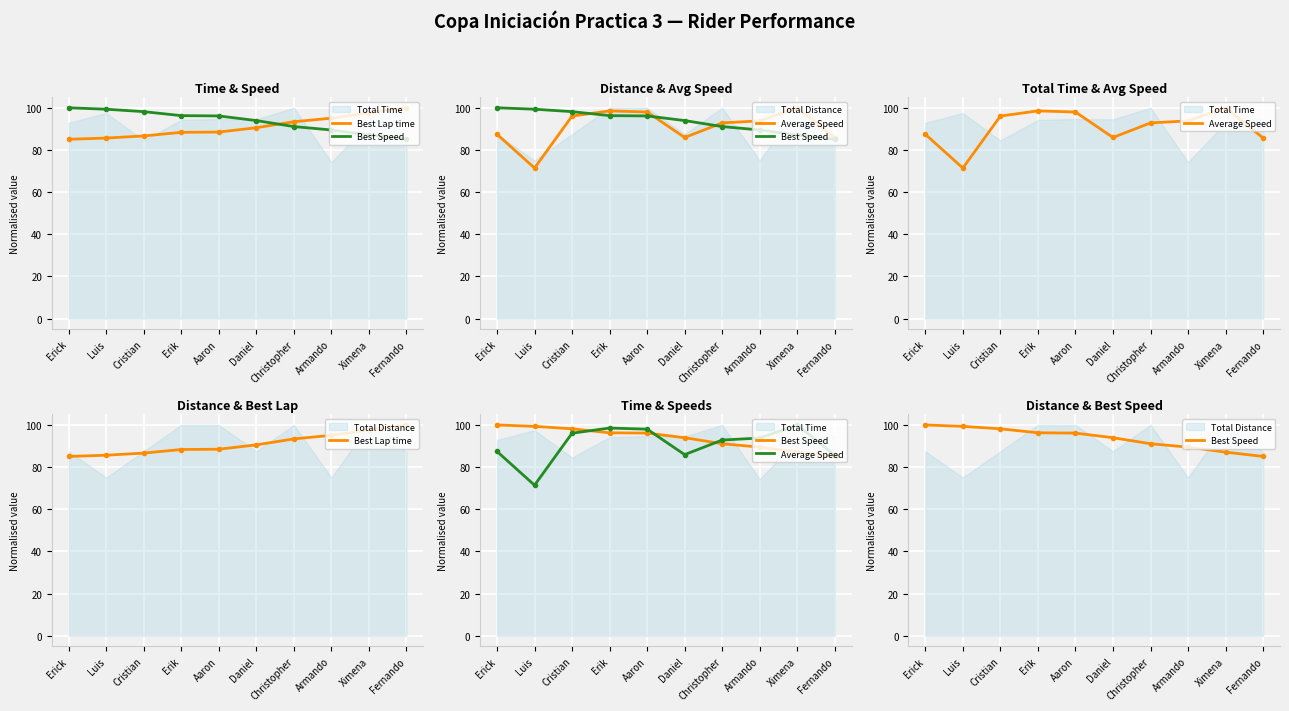

What is the label of the 9th point from the right?

Luis